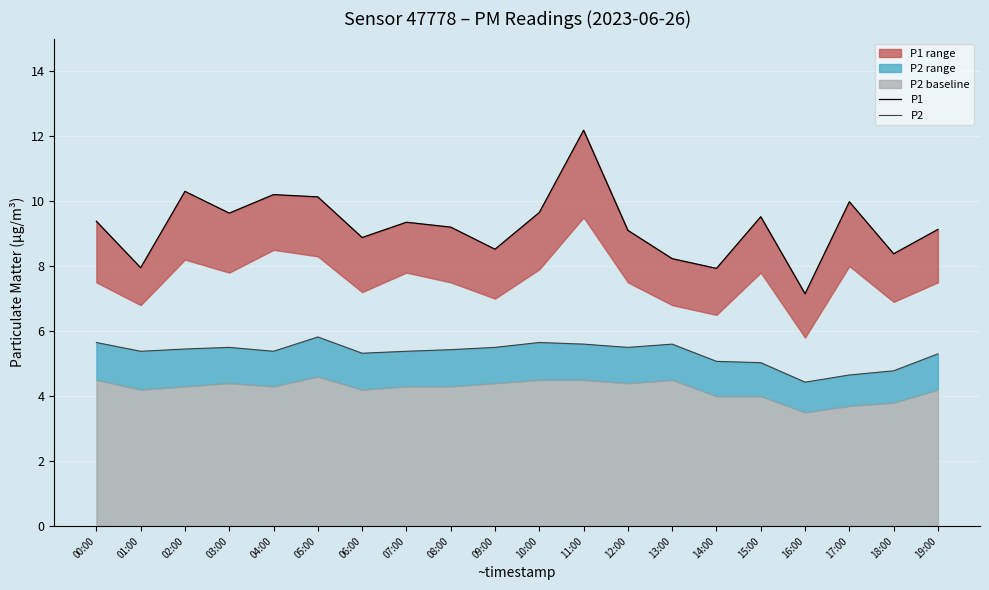

The value of P2 at 08:00 is 7.4. True or false?

False